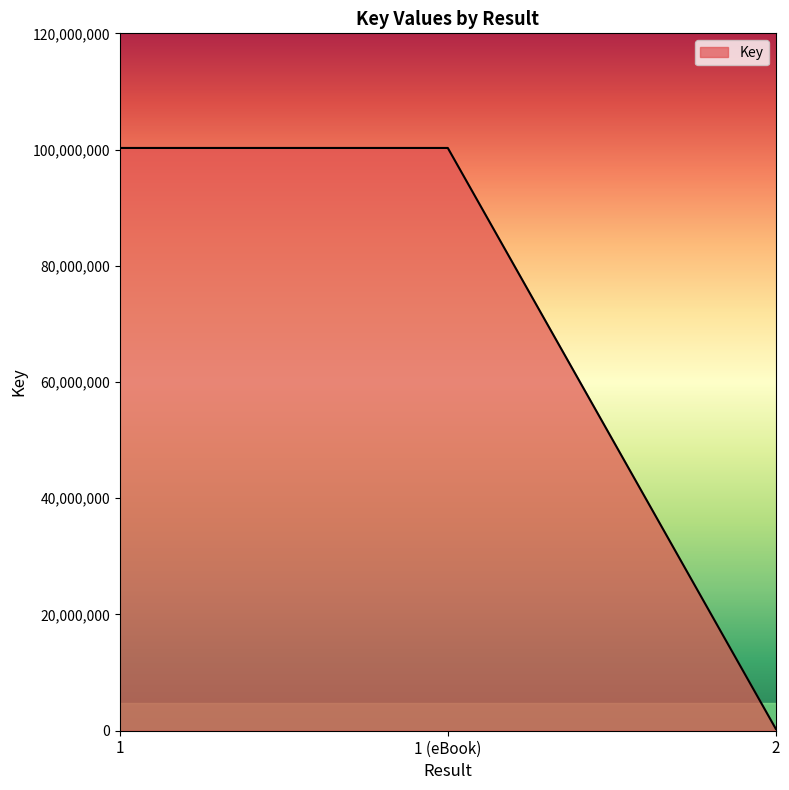

What is the maximum value shown in the chart?

100276216